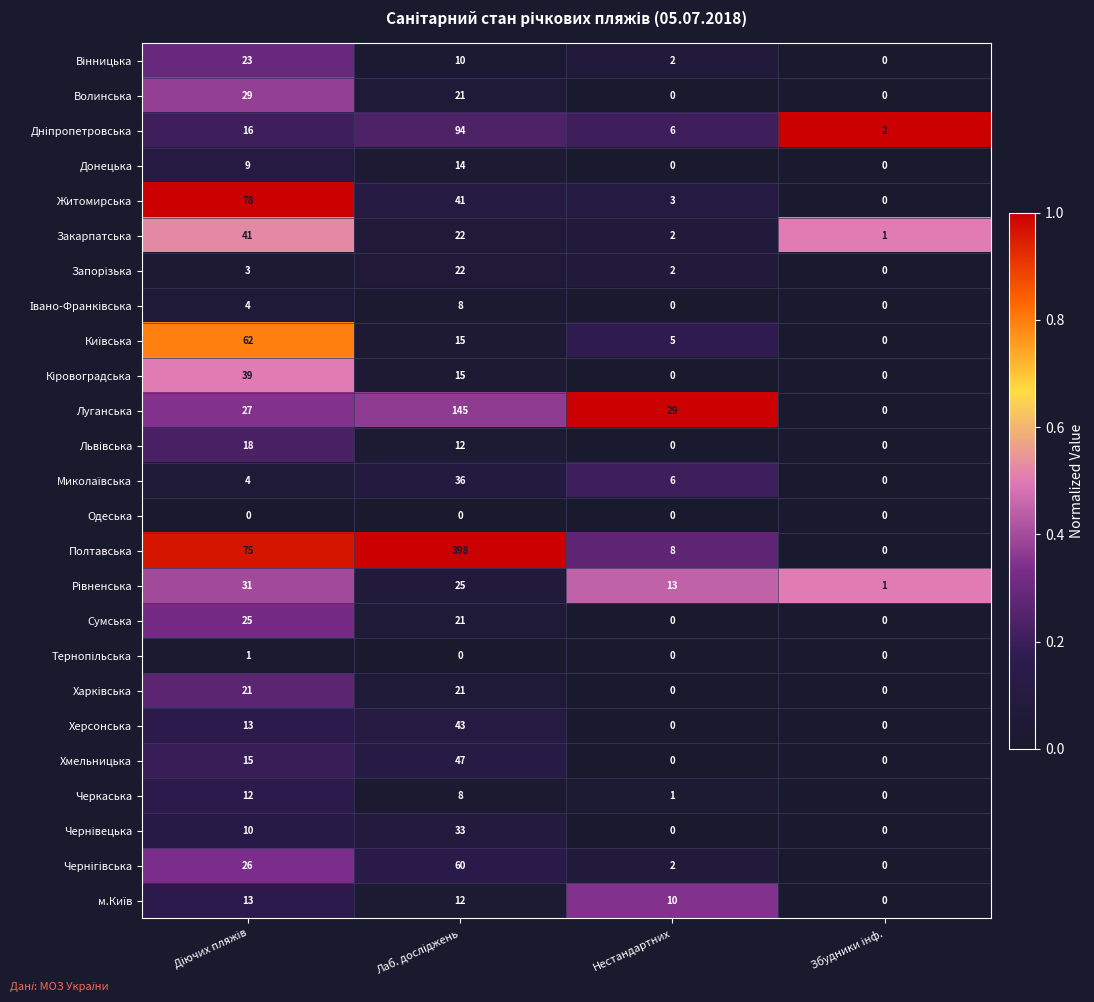

Is it true that Хмельницька equals 15 at Нестандартних?

False